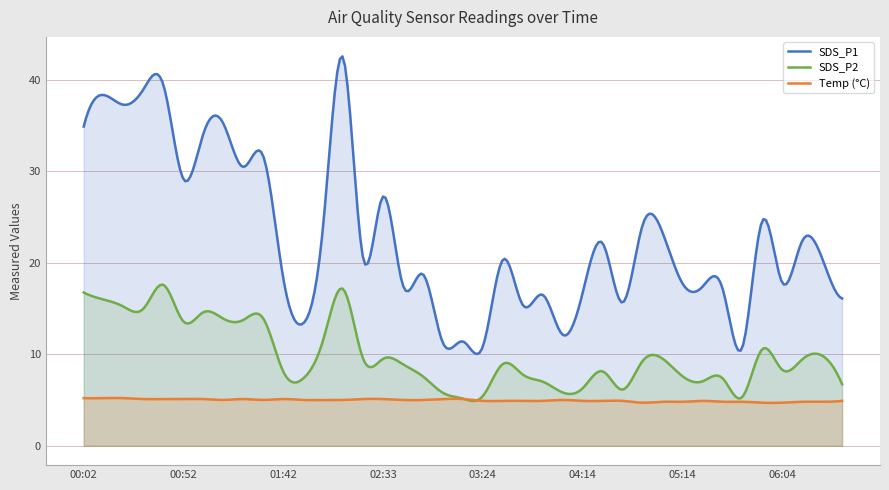

What is the value of the Temp point at the 3rd from the left?

5.2